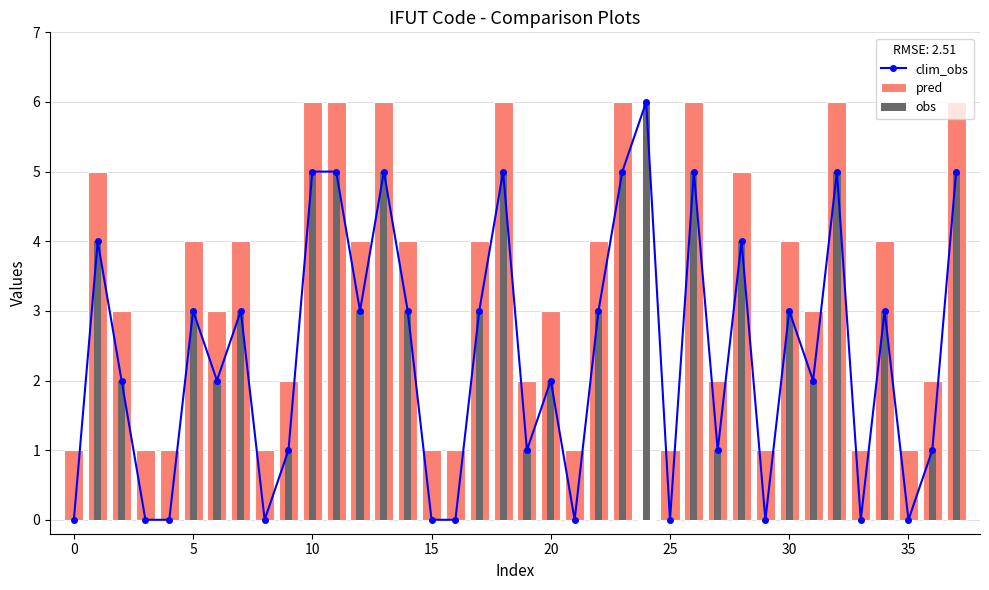

Which series has the largest range (max minus min)?

clim_obs